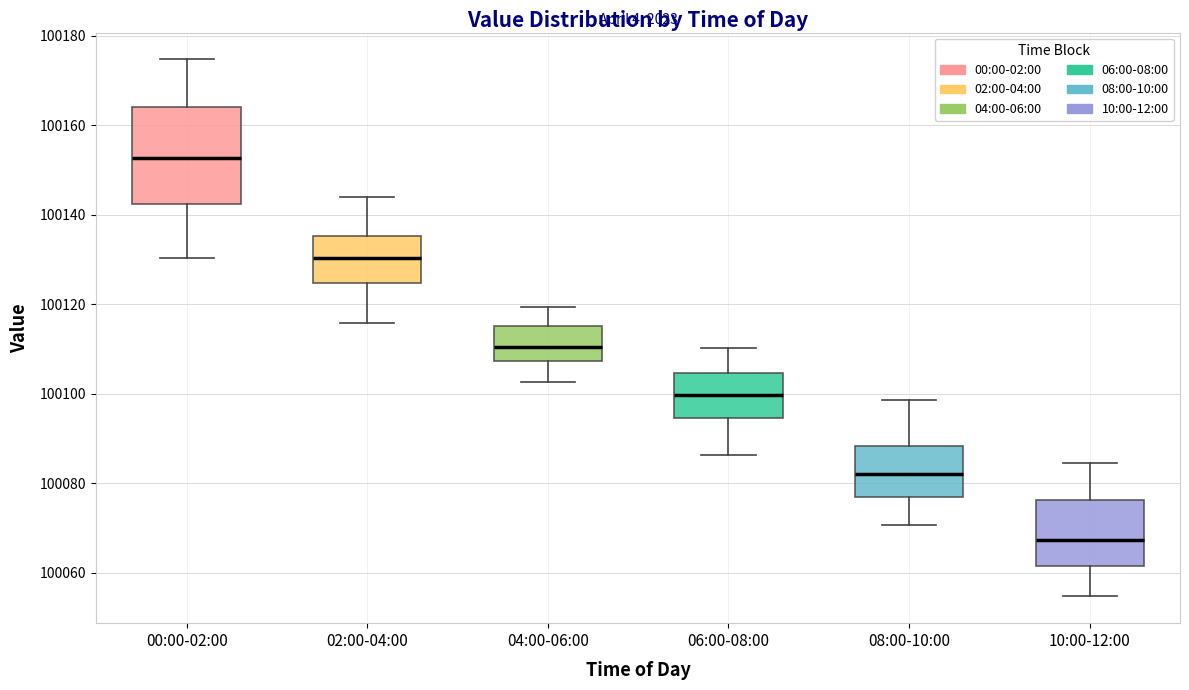

Reading left to right, read every box against the y-axis: the position of its median line, the range the box covers, and the ends of its whiskers. The values are not printed on the chart, so give them approximately, as read against the axis.

00:00-02:00: median 100152, box 100142 to 100164, whiskers 100130 to 100174
02:00-04:00: median 100130, box 100124 to 100136, whiskers 100116 to 100144
04:00-06:00: median 100110, box 100108 to 100116, whiskers 100102 to 100120
06:00-08:00: median 100100, box 100094 to 100104, whiskers 100086 to 100110
08:00-10:00: median 100082, box 100076 to 100088, whiskers 100070 to 100098
10:00-12:00: median 100068, box 100062 to 100076, whiskers 100054 to 100084